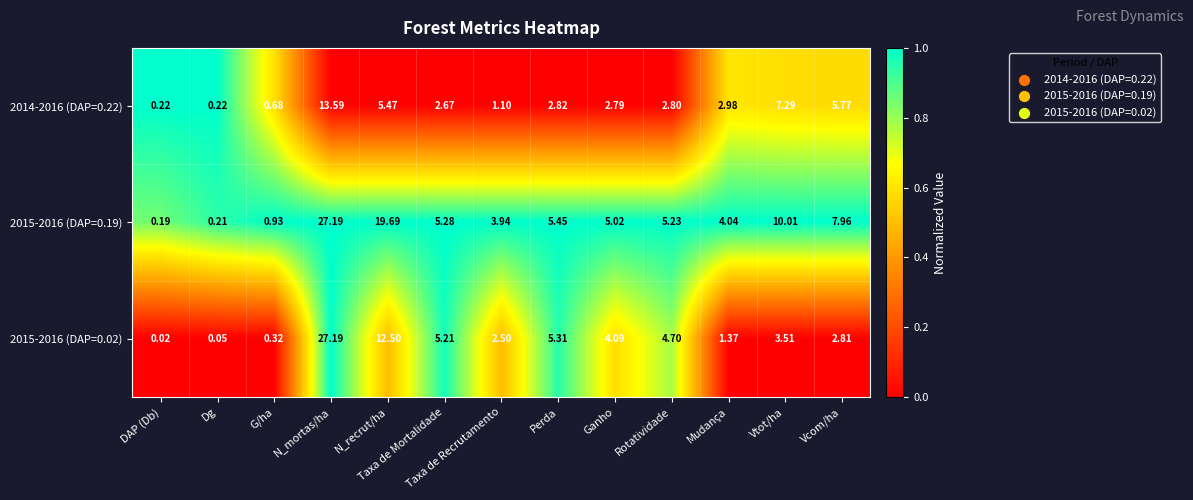

At how many categories does at least one series exceed 0?

13